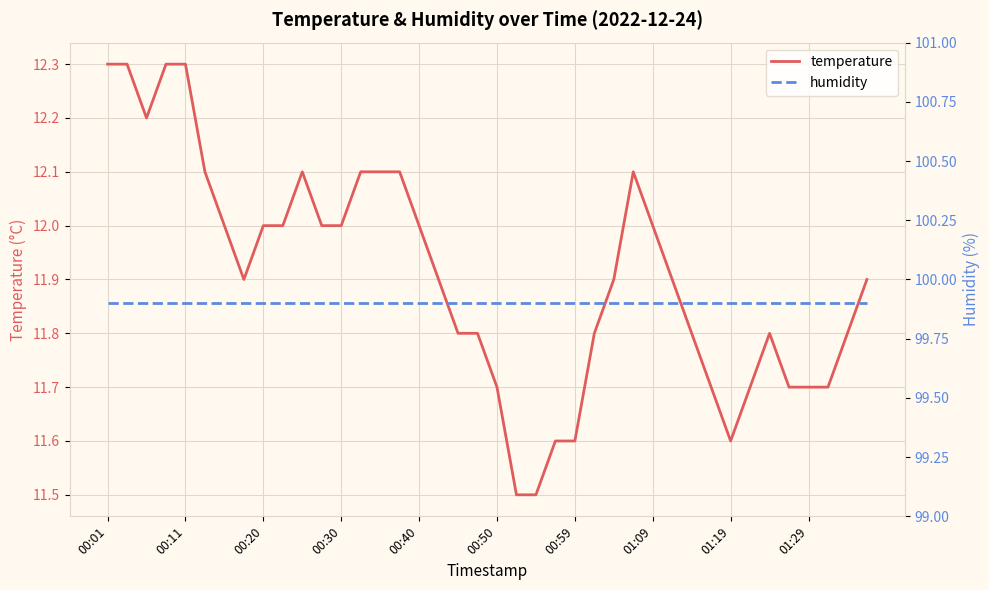

At which category is the sum across all series the highest?

00:01